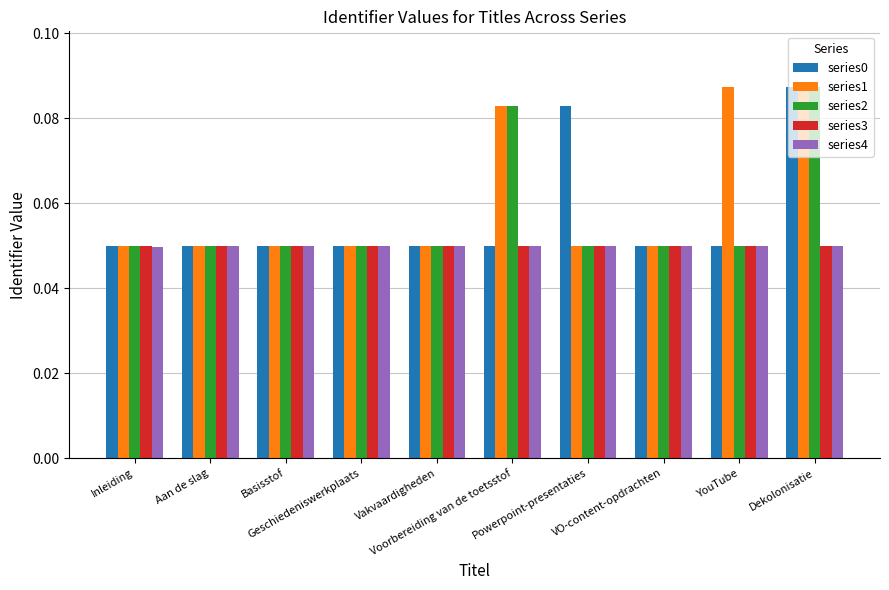

Which series has the largest total across all categories?

series1